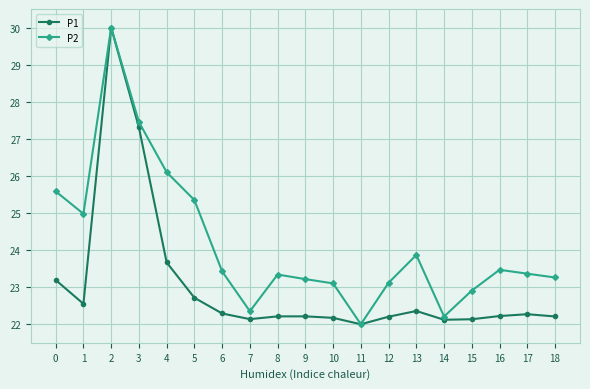

At which category does P2 reach its first local valley?

1